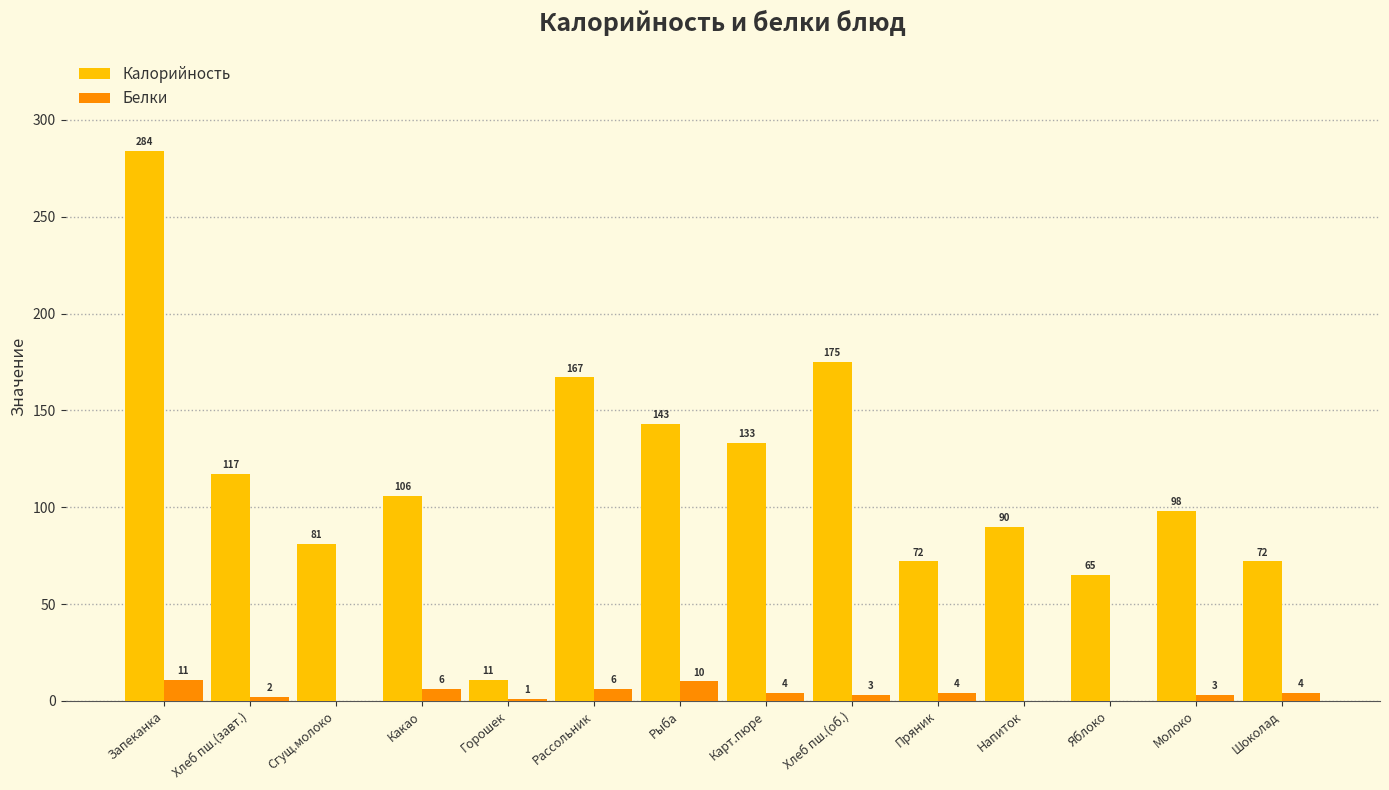

Which series changed the most between Хлеб пш.(завт.) and Рыба?

Калорийность